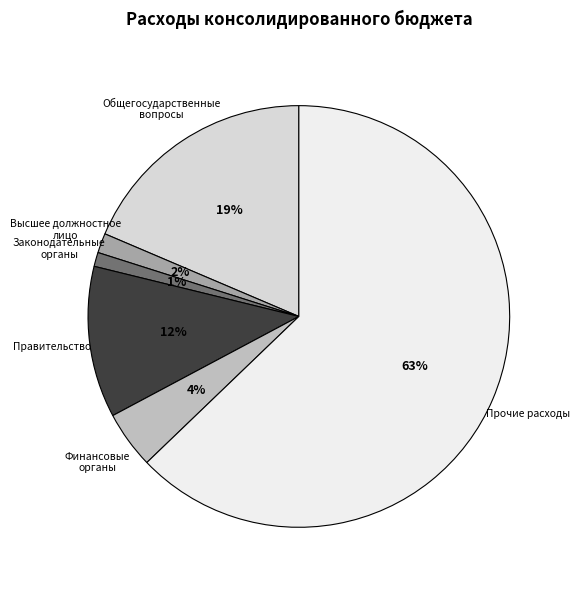

Count the number of slices in the pie.

6